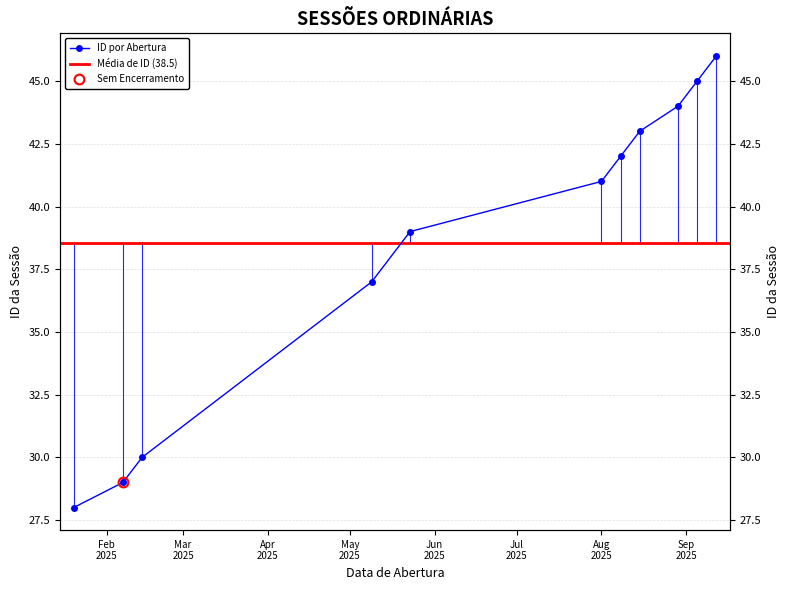

What is the difference between the values at 2025-01-20 and 2025-05-23?

11